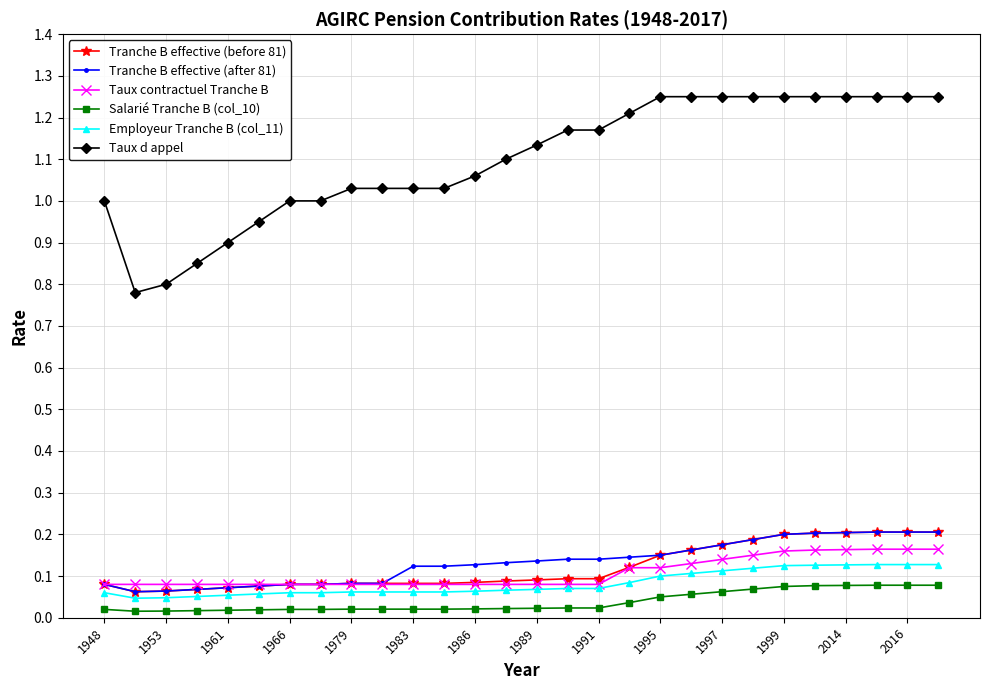

Which series has the largest range (max minus min)?

Taux d appel